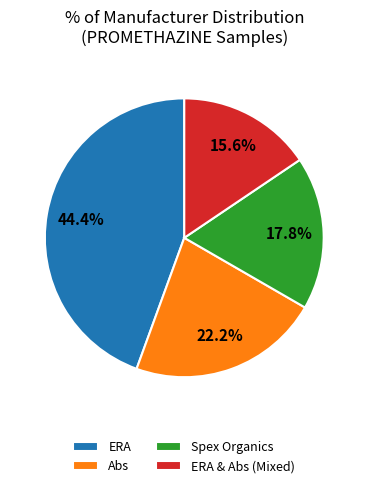

Rank the categories by value from lowest to highest.

ERA & Abs (Mixed), Spex Organics, Abs, ERA